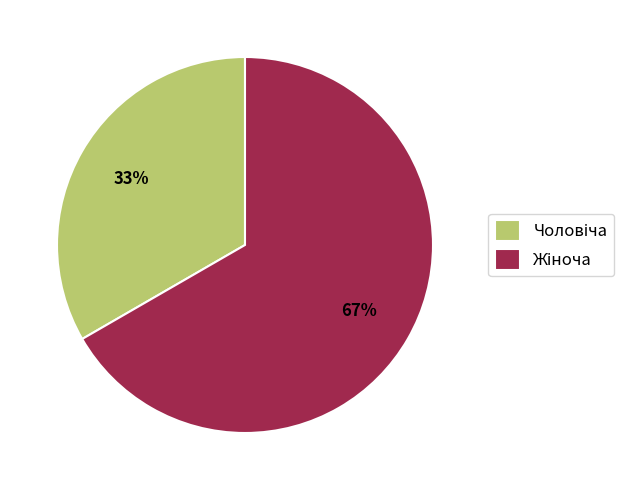

To the nearest percent, what is the average slice percentage?

50%